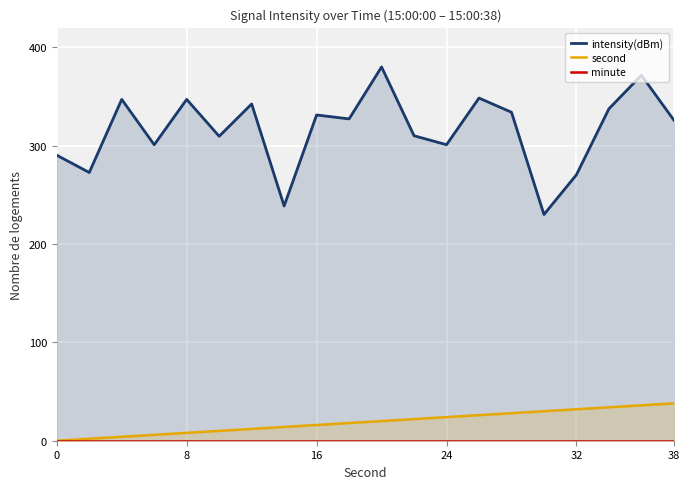

What is the average value of the intensity(dBm) series?

315.8